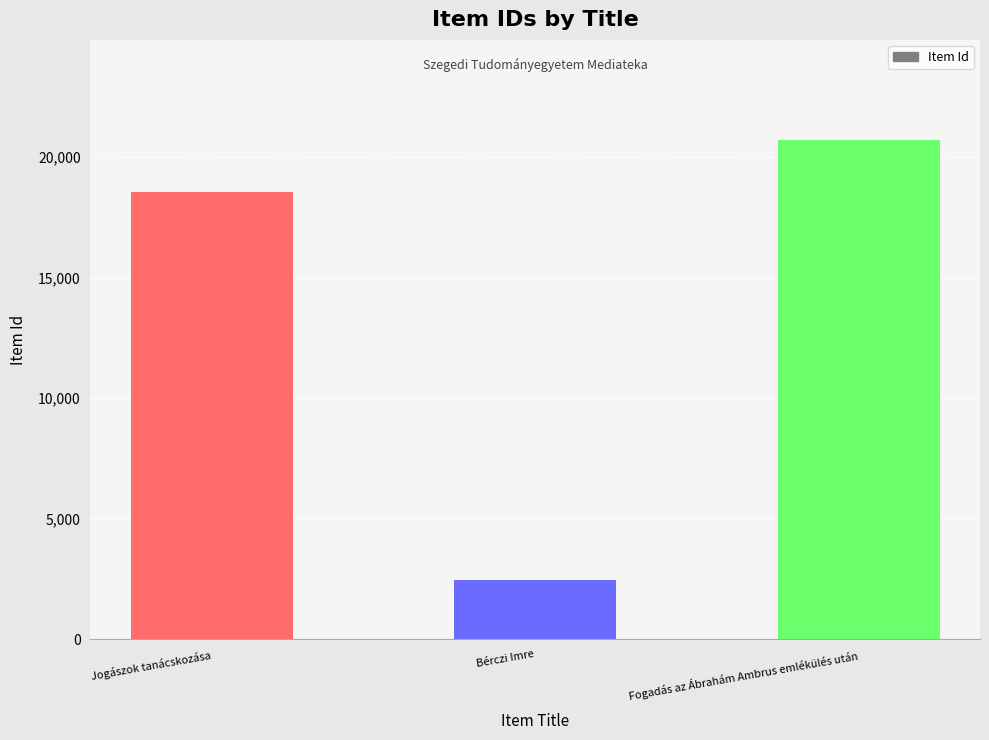

Count the number of data series in this chart.

1